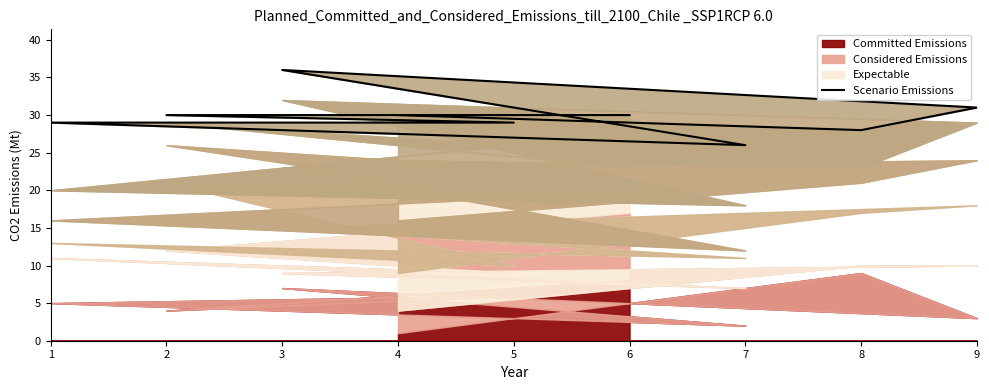

List the labels in order of value, largest first.

3, 9, 6, 2, 4, 5, 1, 8, 7